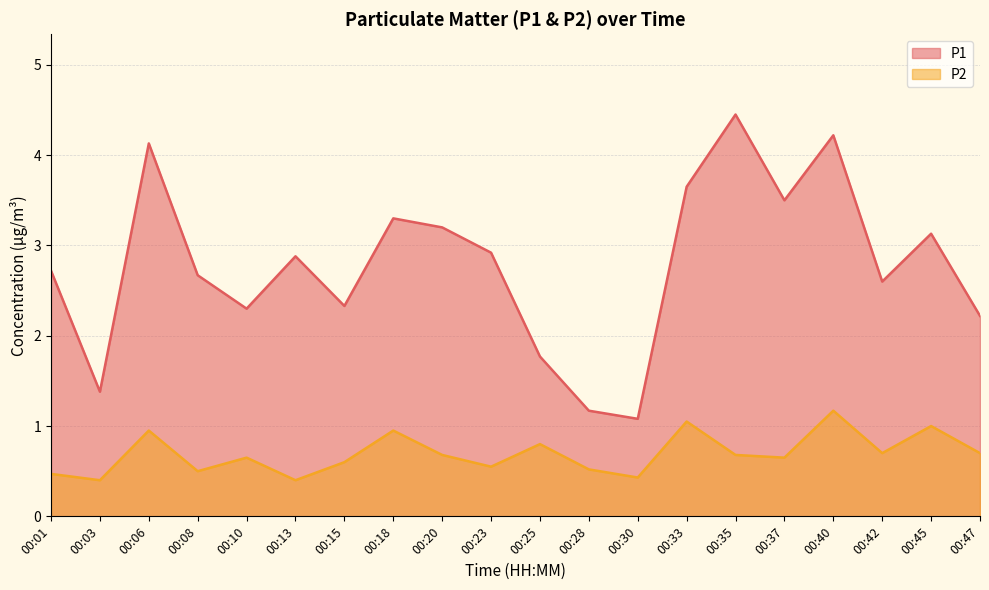

The value of P1 at 00:01 is 4.7. True or false?

False